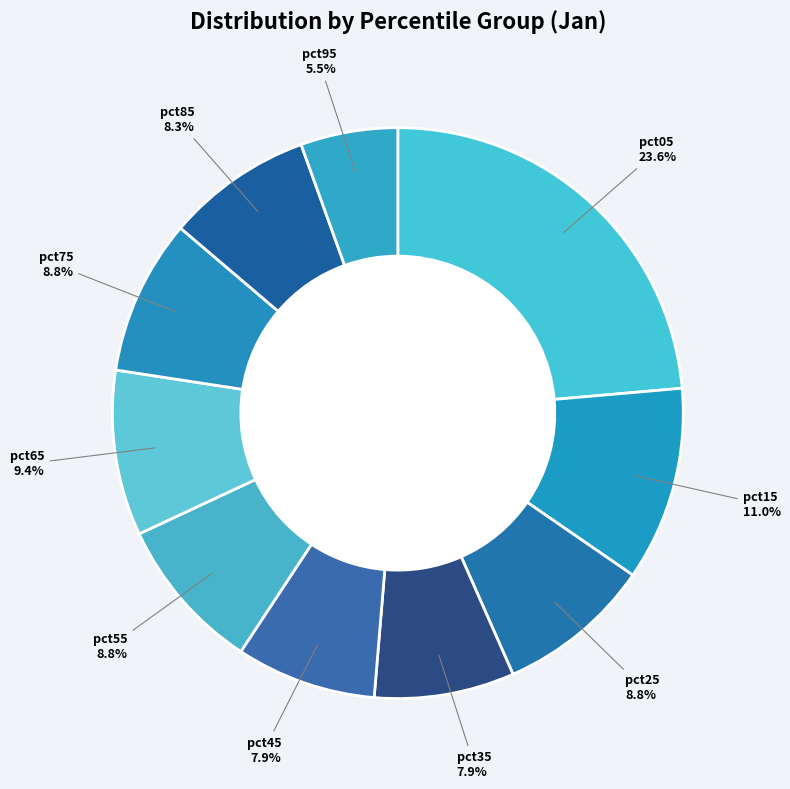

Is it true that pct75 is 3% of the pie?

False